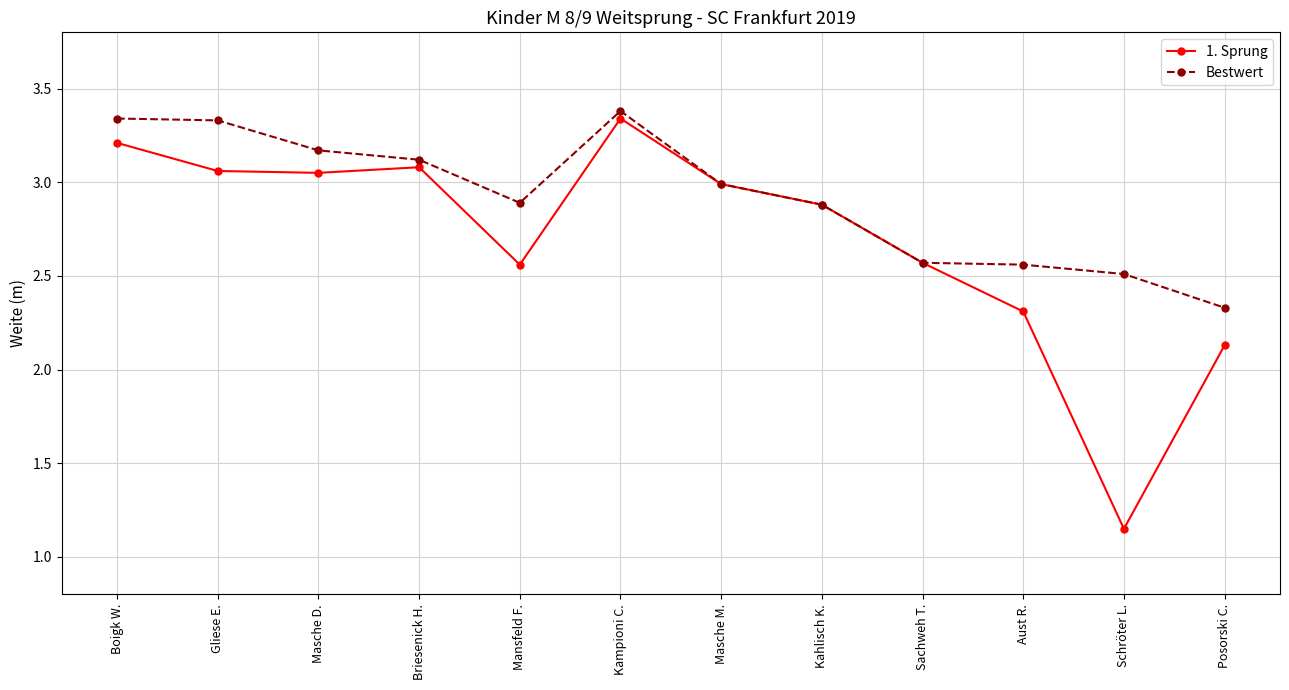

Is it true that Bestwert equals 4.1 at Masche M.?

False